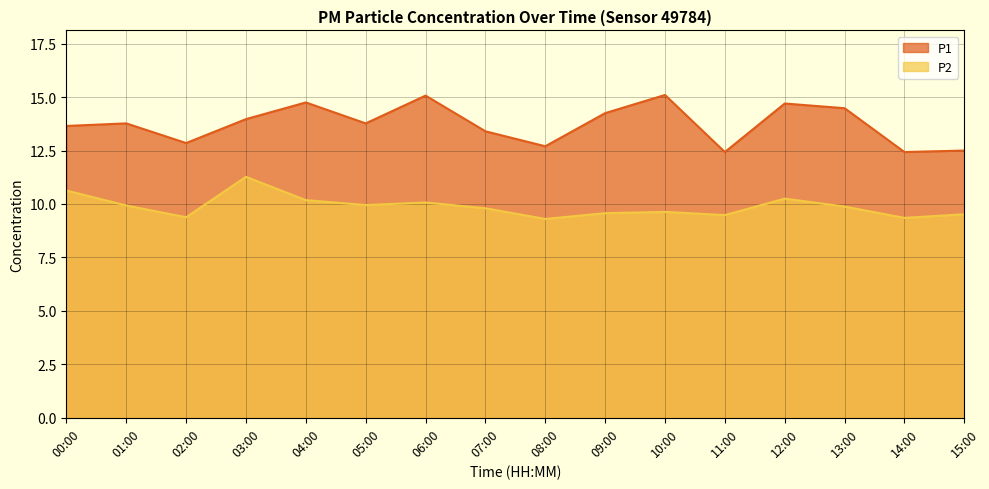

What is the approximate value of P1 at 11:00?

12.4